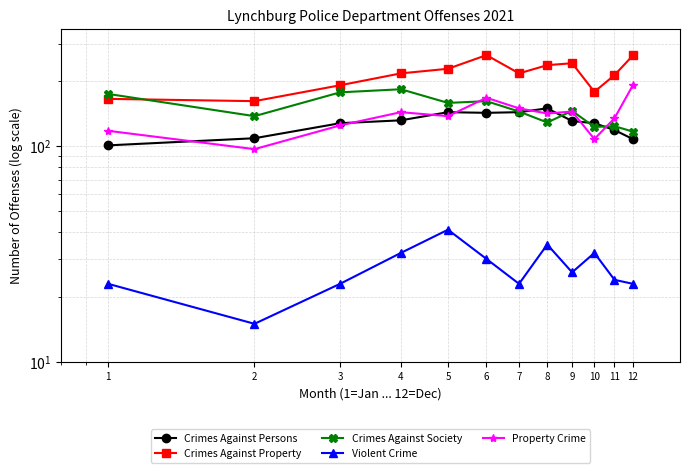

Between 6 and 12, which is larger?

6